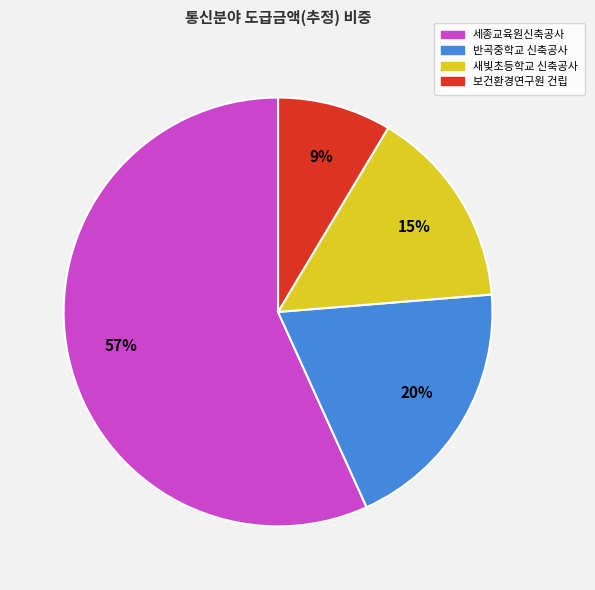

Count the number of slices in the pie.

4